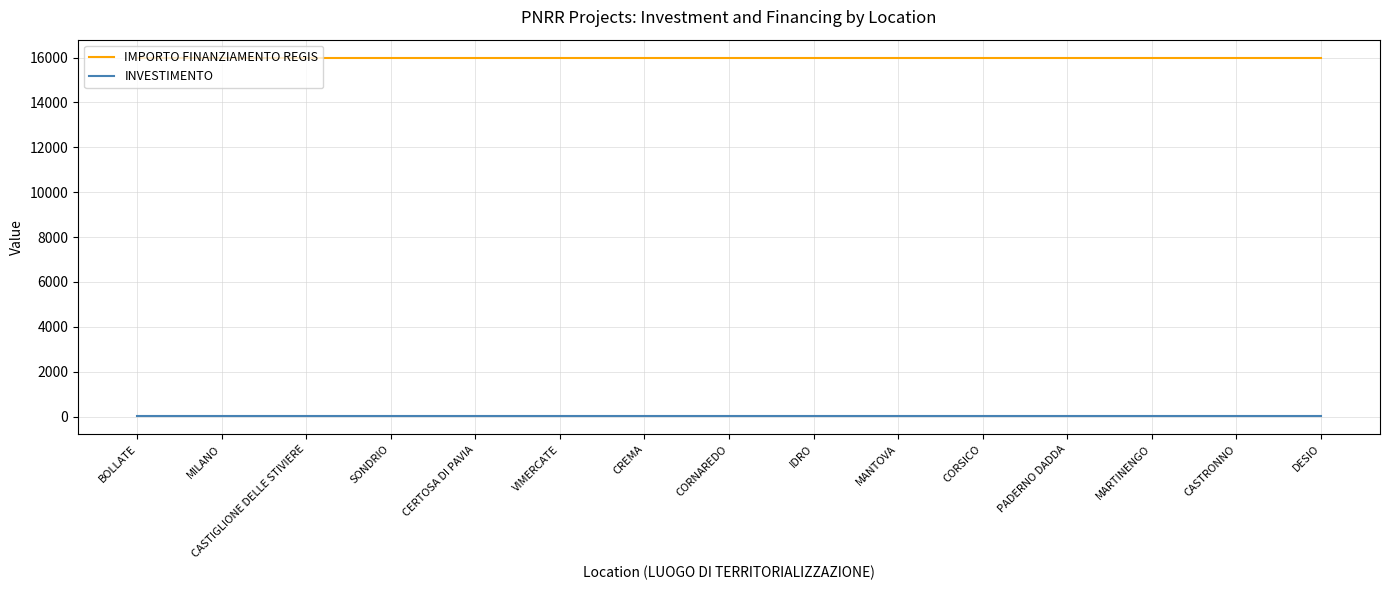

List the series in order of their overall mean, lowest first.

INVESTIMENTO, IMPORTO FINANZIAMENTO REGIS